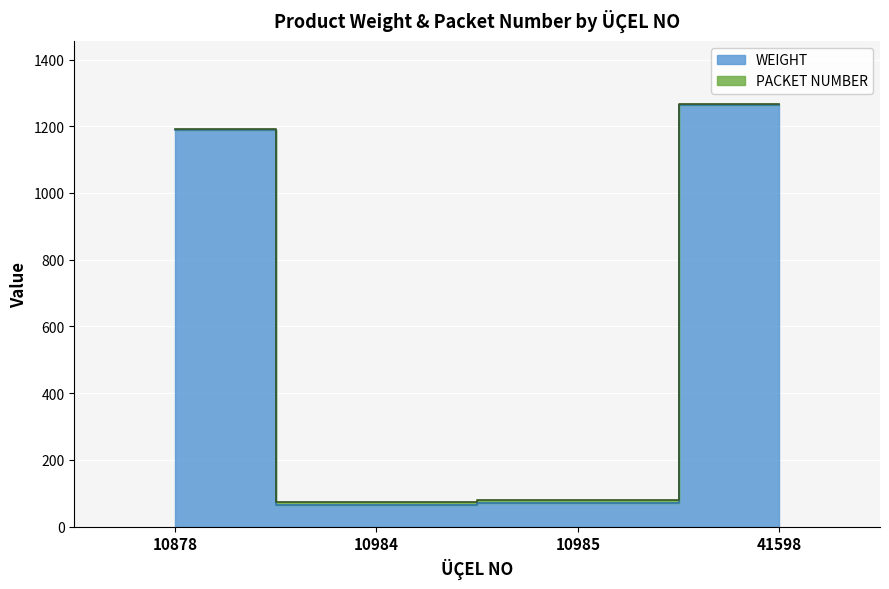

Which has a higher value, 10984 or 10985?

10985